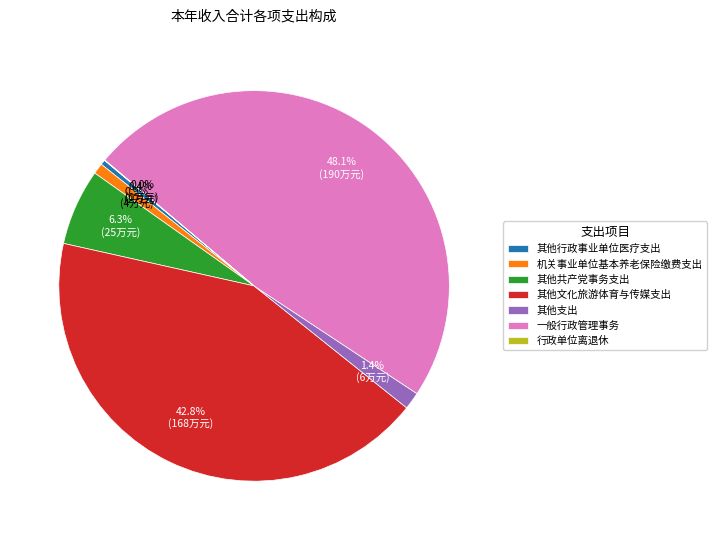

Do 其他行政事业单位医疗支出 and 一般行政管理事务 together represent more than half of the pie?

No